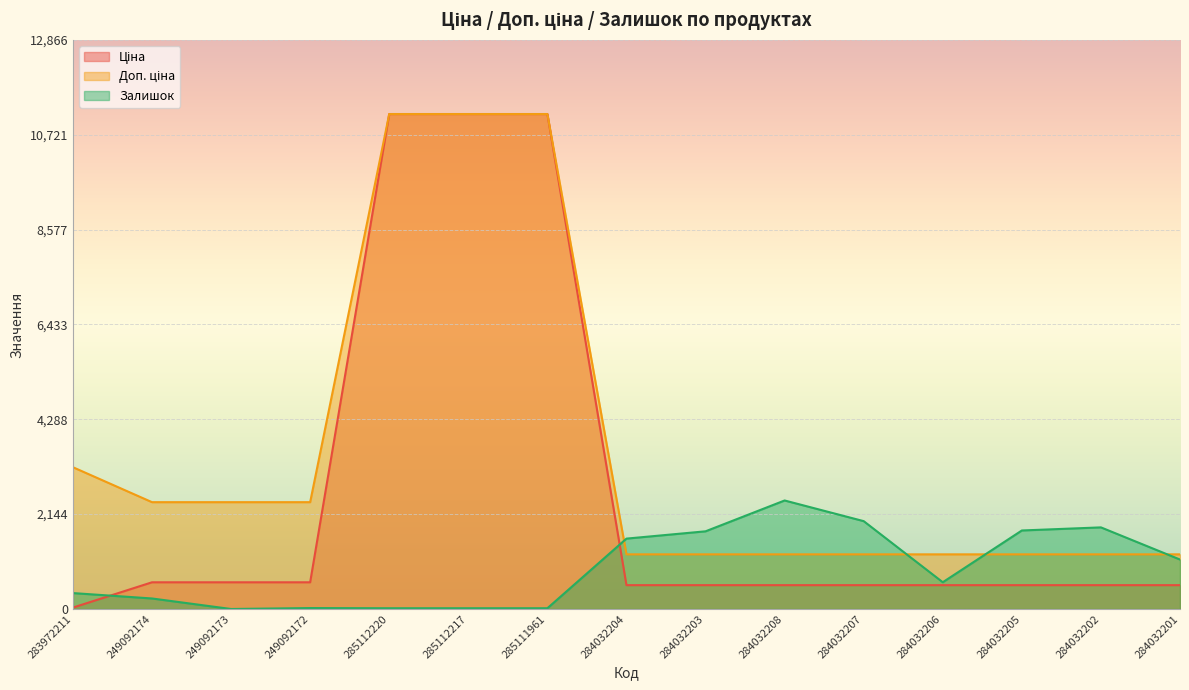

Which label corresponds to the smallest value in the chart?

249092173